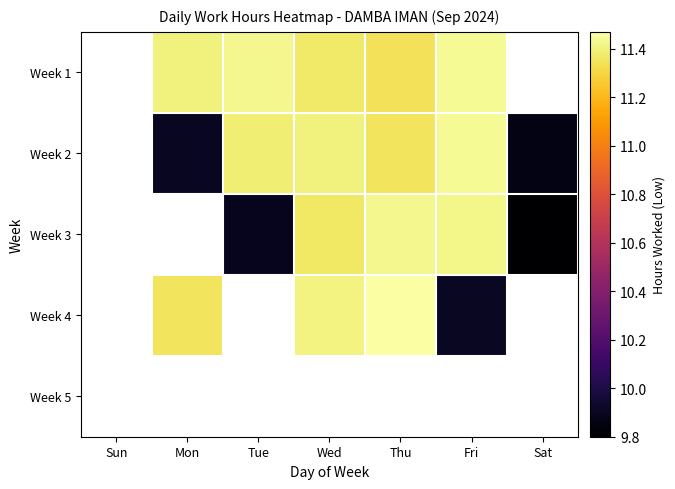

At which category does the chart reach its minimum across all series?

Sat